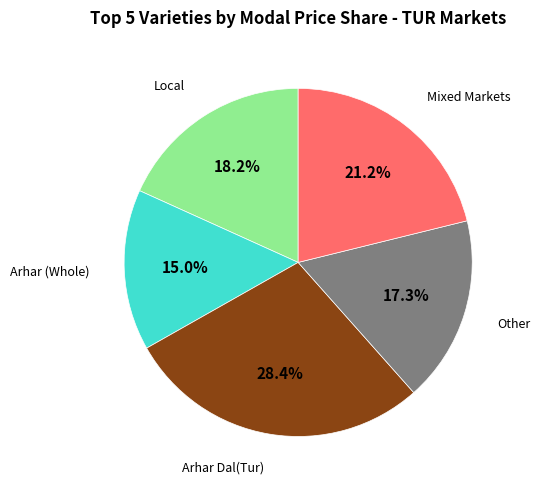

Is there a majority slice in this chart?

No